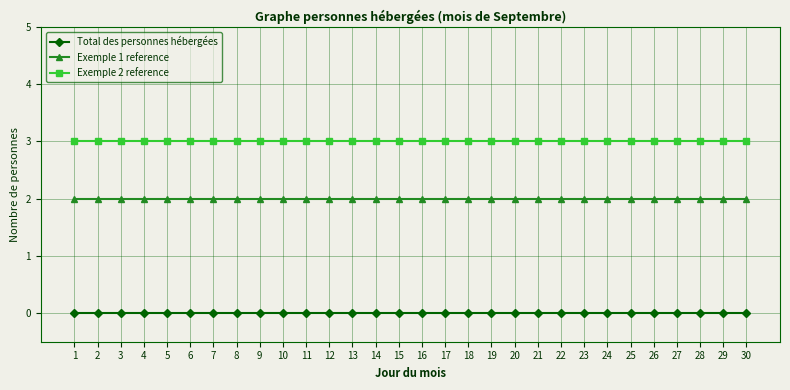

The Total des personnes hébergées series shows 0 at 29. True or false?

True